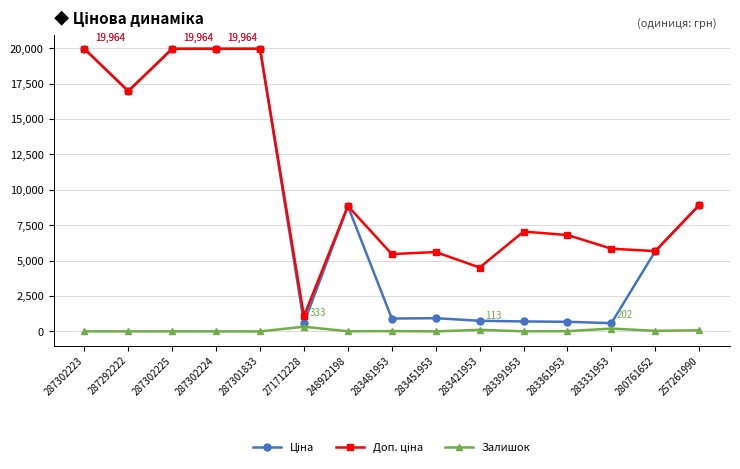

True or false: Залишок has a value of 80.0 at 257261990.

True